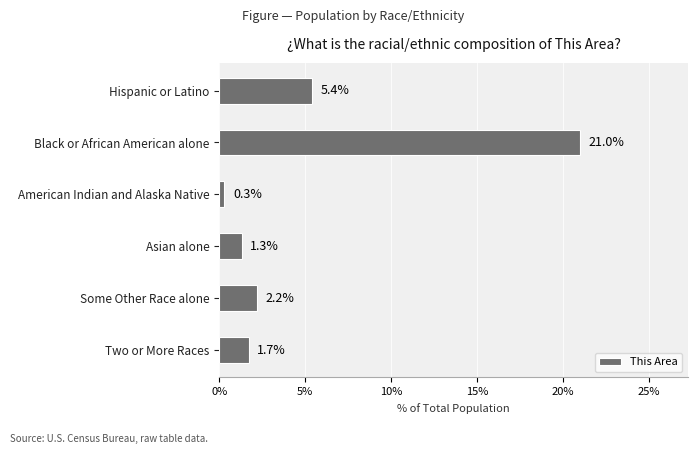

What is the value of the 4th bar from the top?

1.3